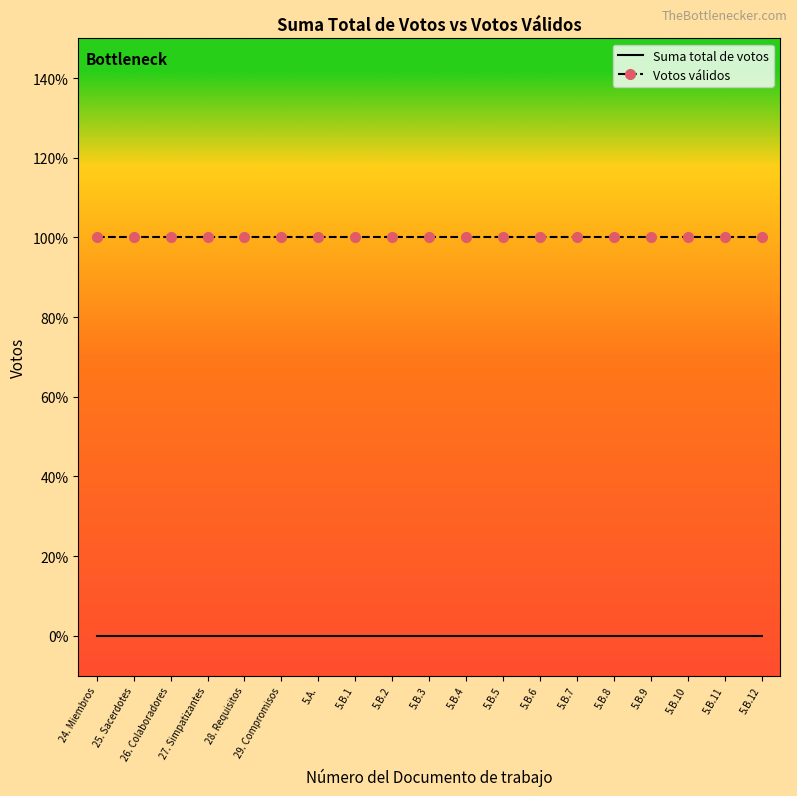

What are all the series names shown in the legend?

Suma total de votos, Votos válidos